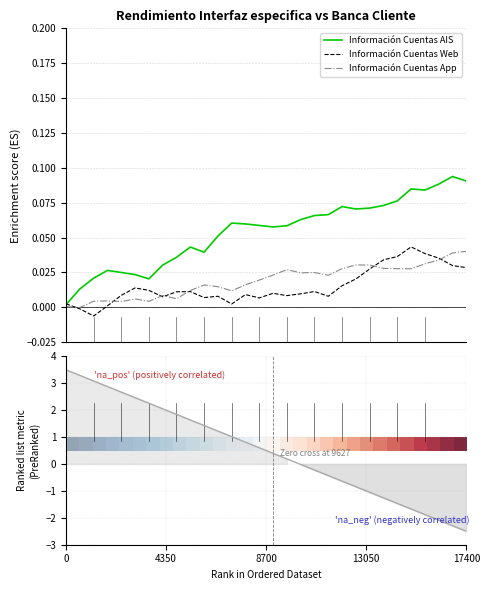

Between 12 and 0, which is larger?

12